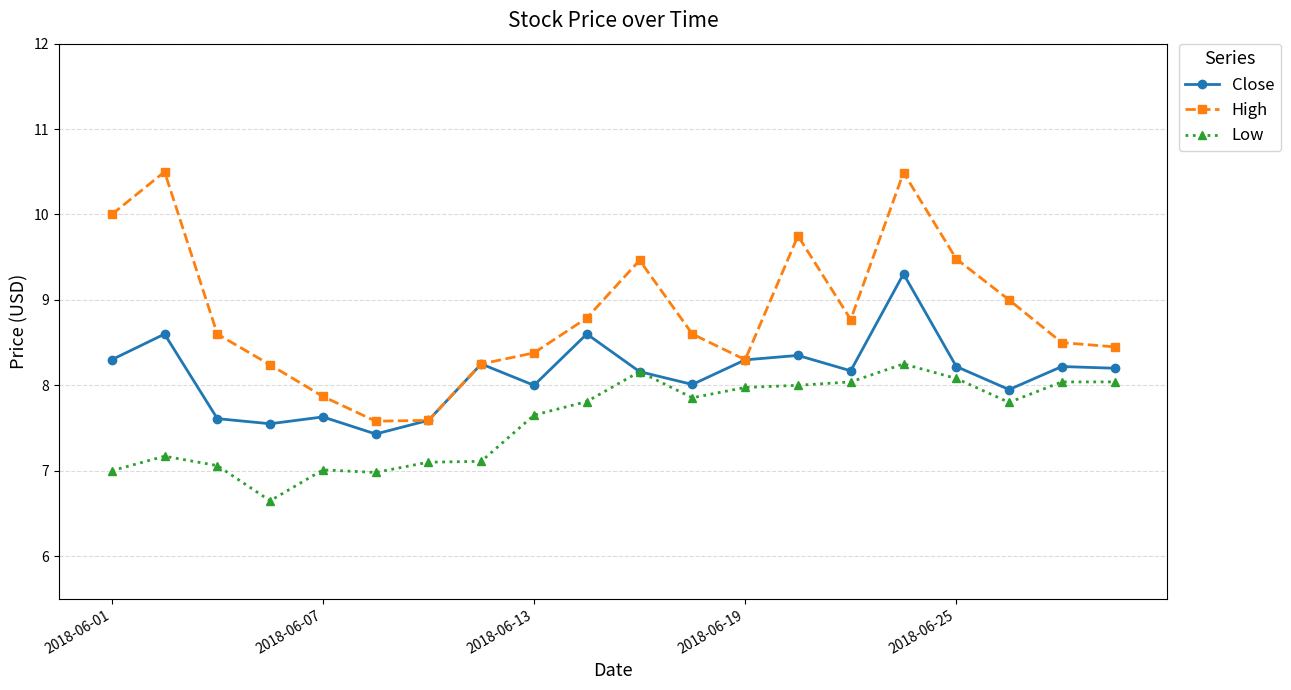

True or false: Low and High intersect in this chart.

False